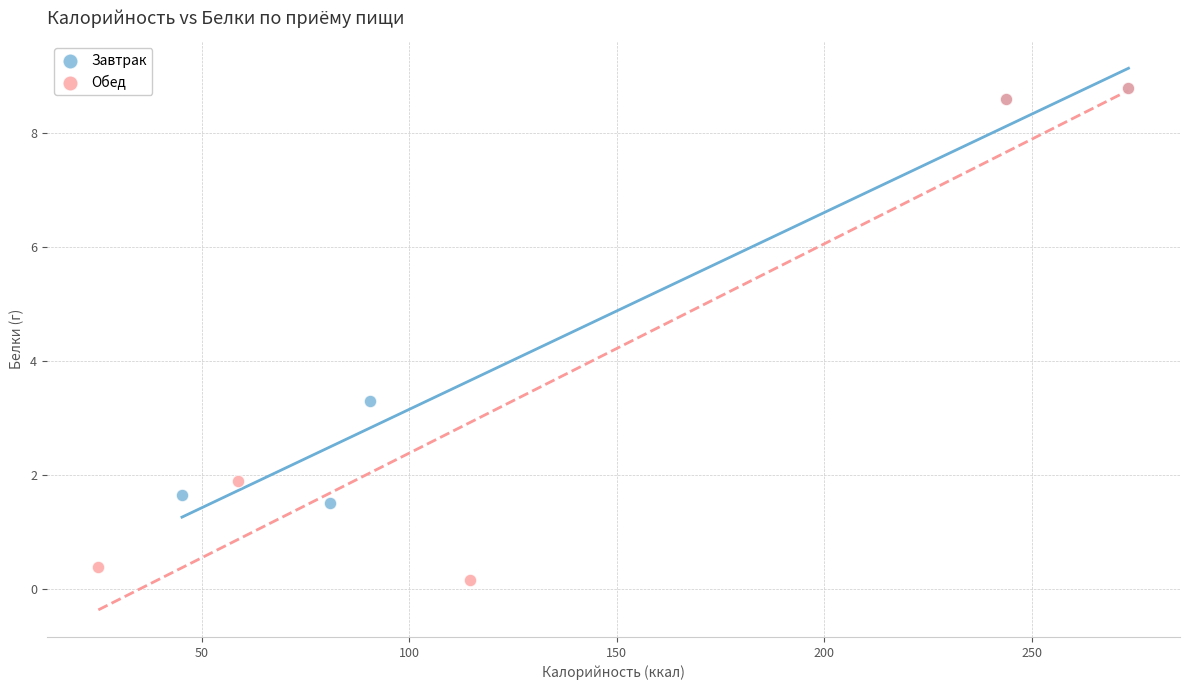

Which series contains the lowest Y value?

Обед